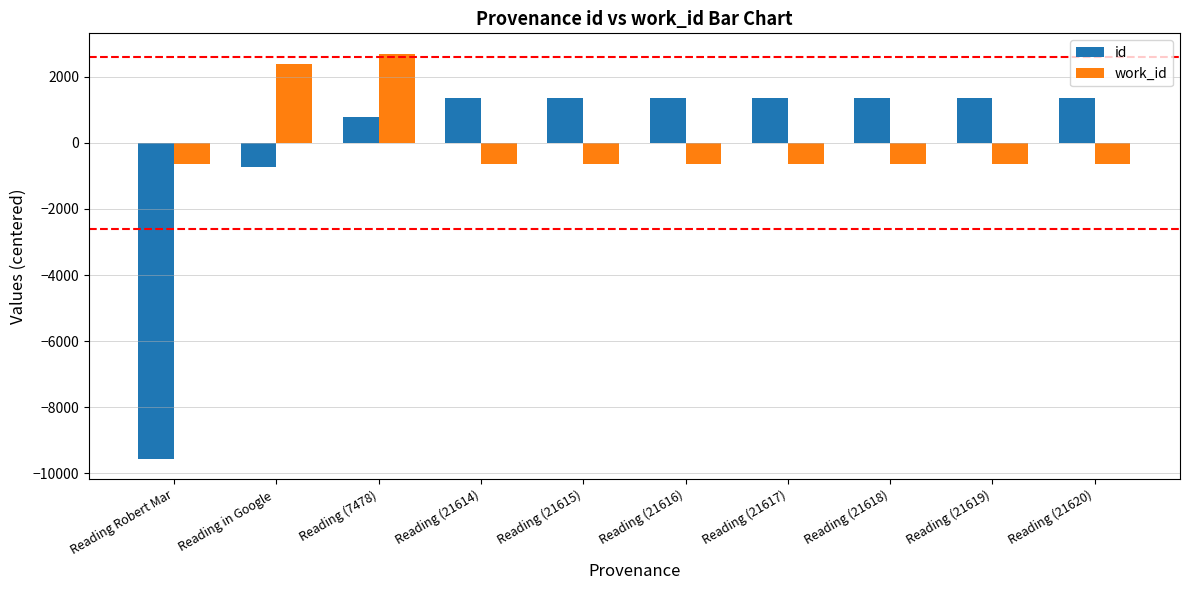

Rank the series at Reading (21620) from lowest to highest value.

work_id, id